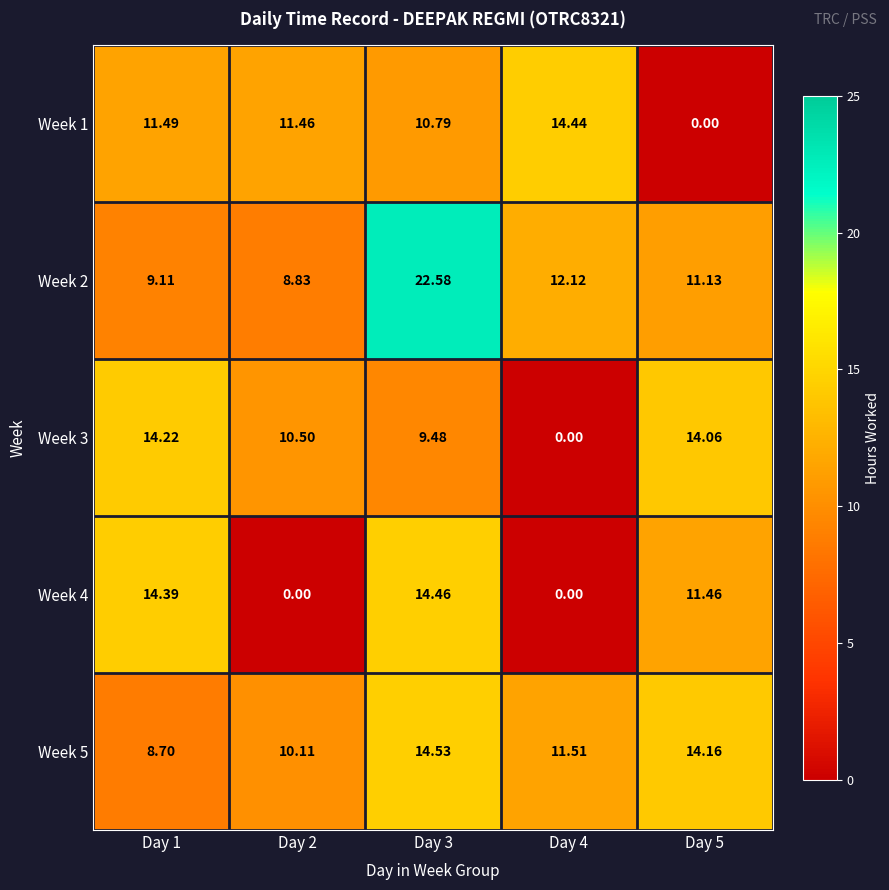

Count the number of categories in the chart.

5